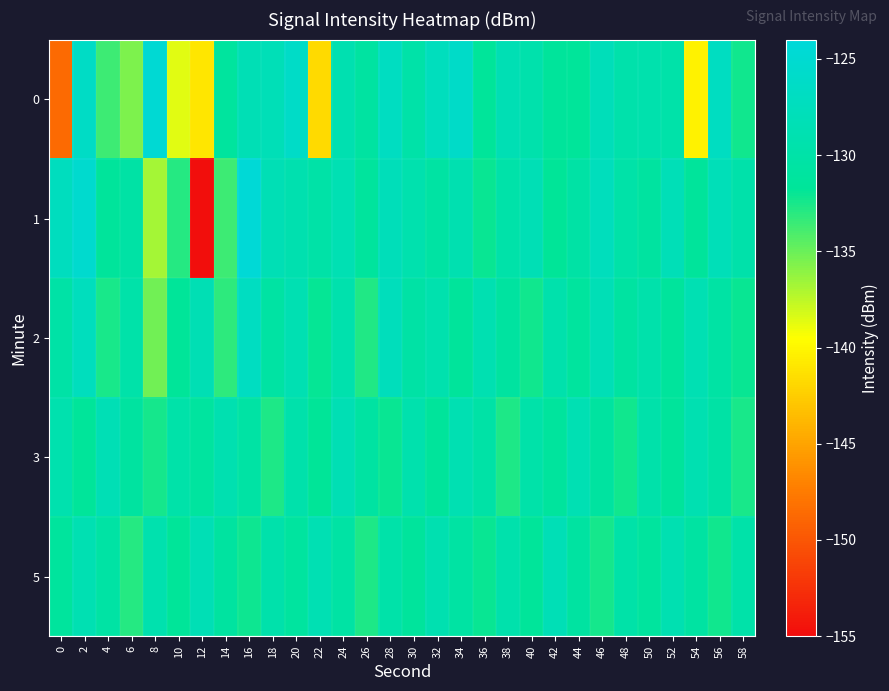

What is the greatest value displayed?

-124.3